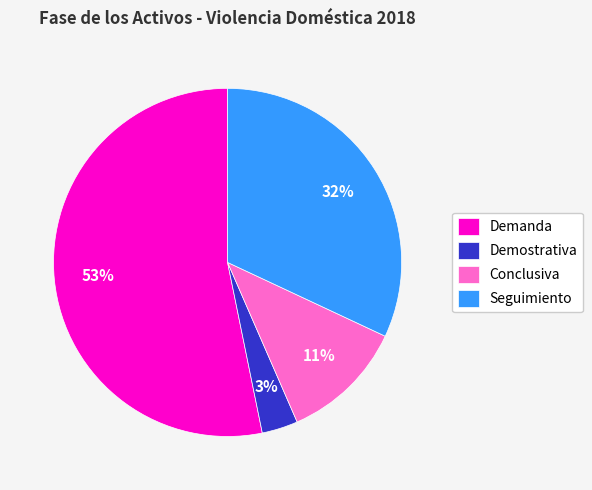

How many segments does this pie chart have?

4